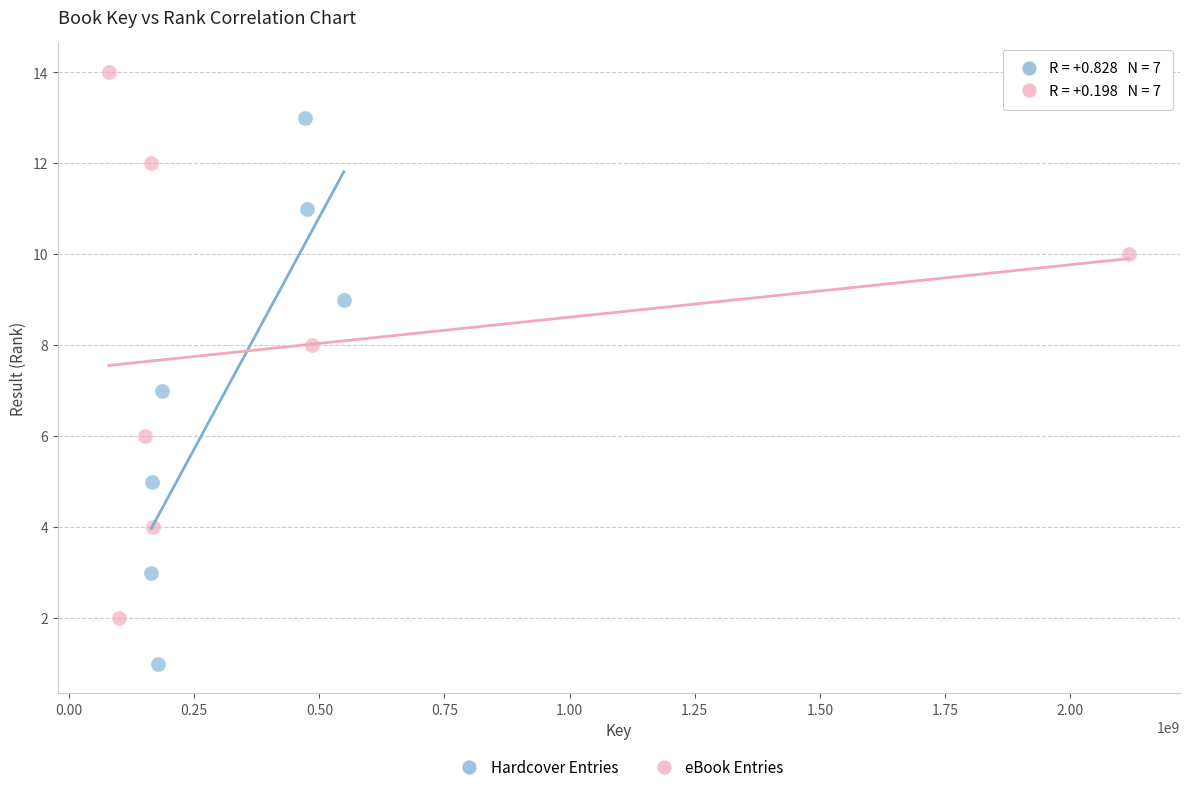

Which series reaches the minimum Y coordinate?

Hardcover Entries